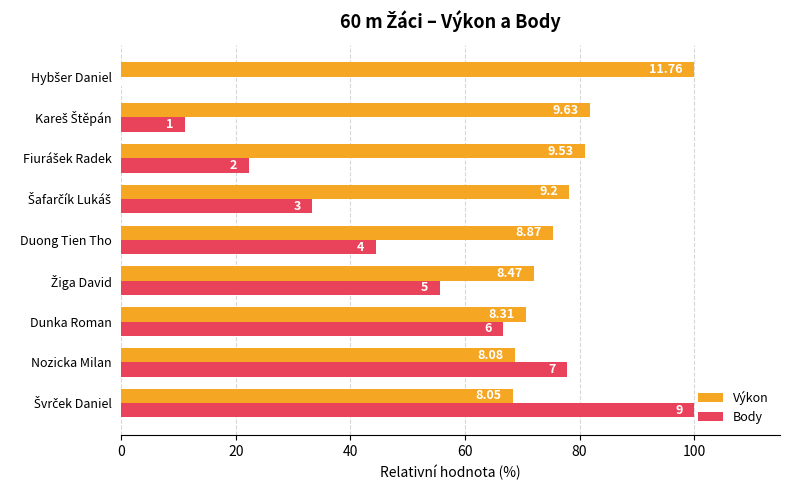

What are all the series names shown in the legend?

Výkon, Body